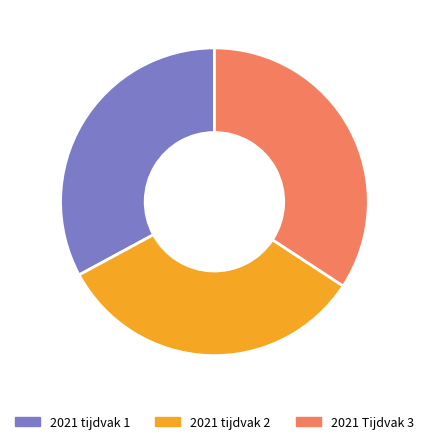

Which slice is the largest?

2021 Tijdvak 3